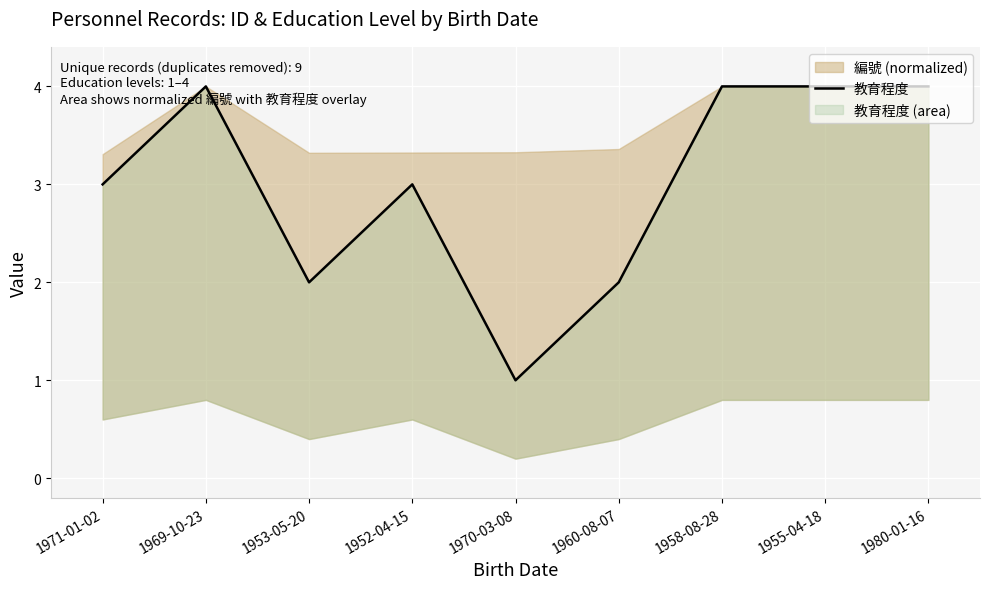

Reading left to right, what are all the values shown in this chart?

1971-01-02=3	1969-10-23=4	1953-05-20=2	1952-04-15=3	1970-03-08=1	1960-08-07=2	1958-08-28=4	1955-04-18=4	1980-01-16=4